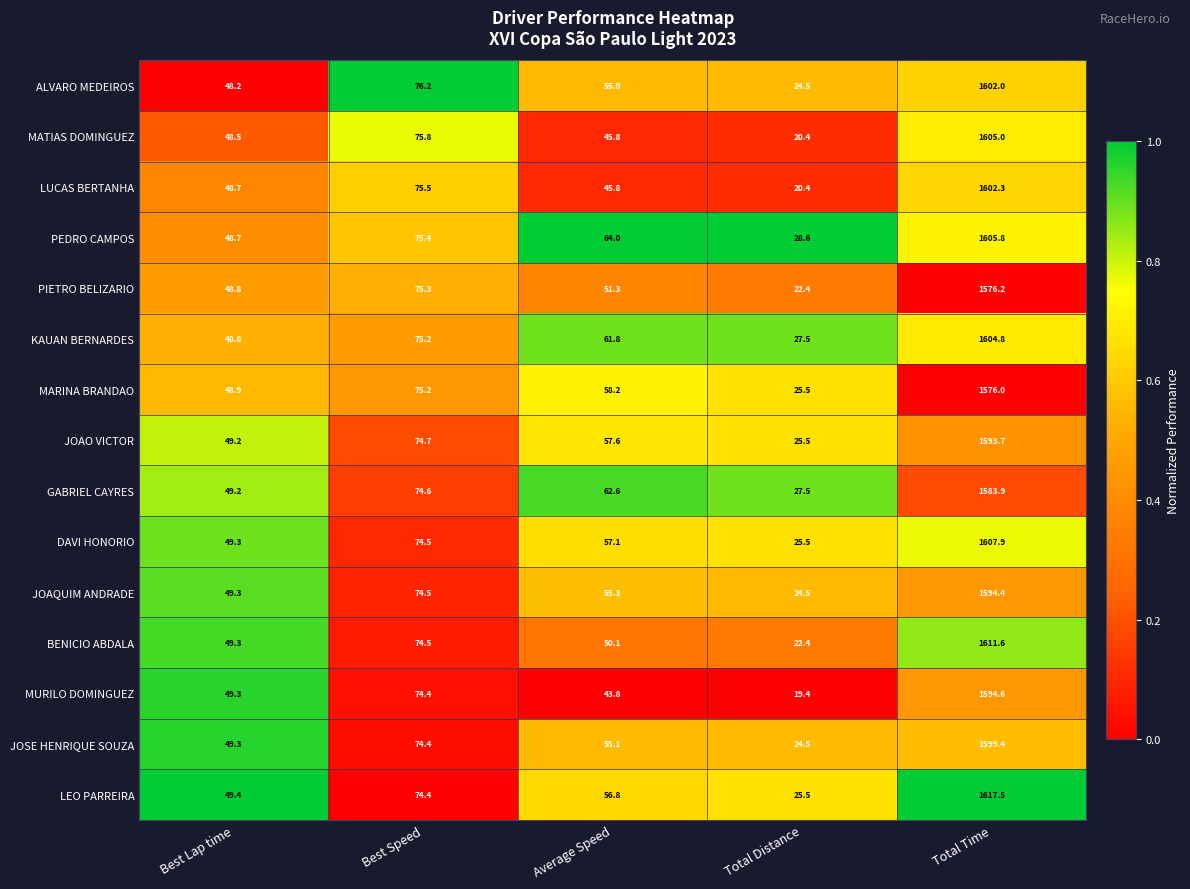

At which category is the sum across all series the highest?

Total Time